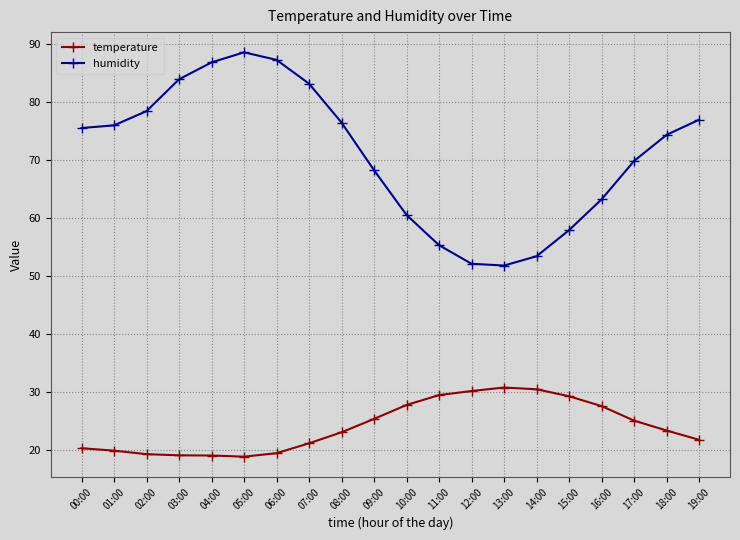

True or false: temperature has more than 0 interior local peaks.

True